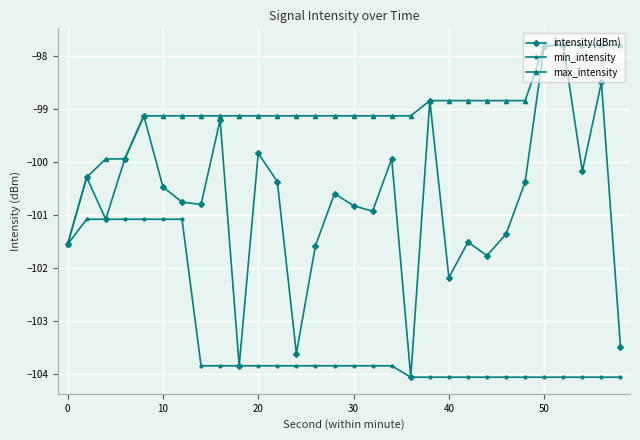

True or false: intensity(dBm) has more than 0 interior local peaks.

True